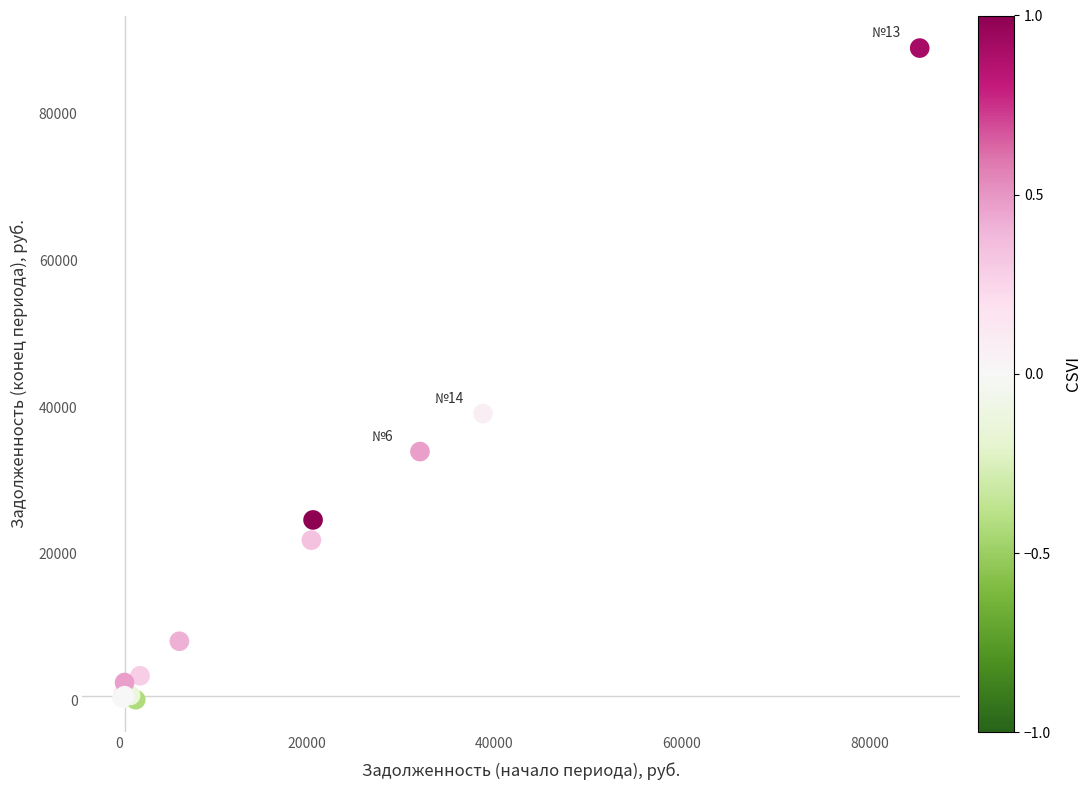

What Y value in the scatter plot is closest to 44530?

39120.9